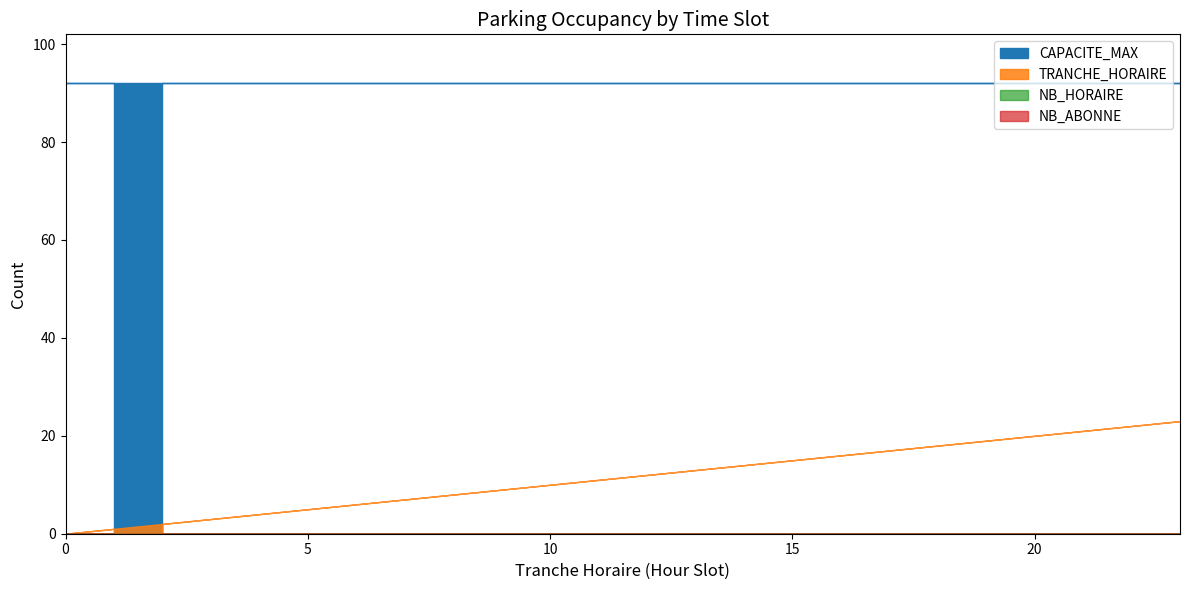

True or false: NB_HORAIRE and TRANCHE_HORAIRE cross at least once.

False